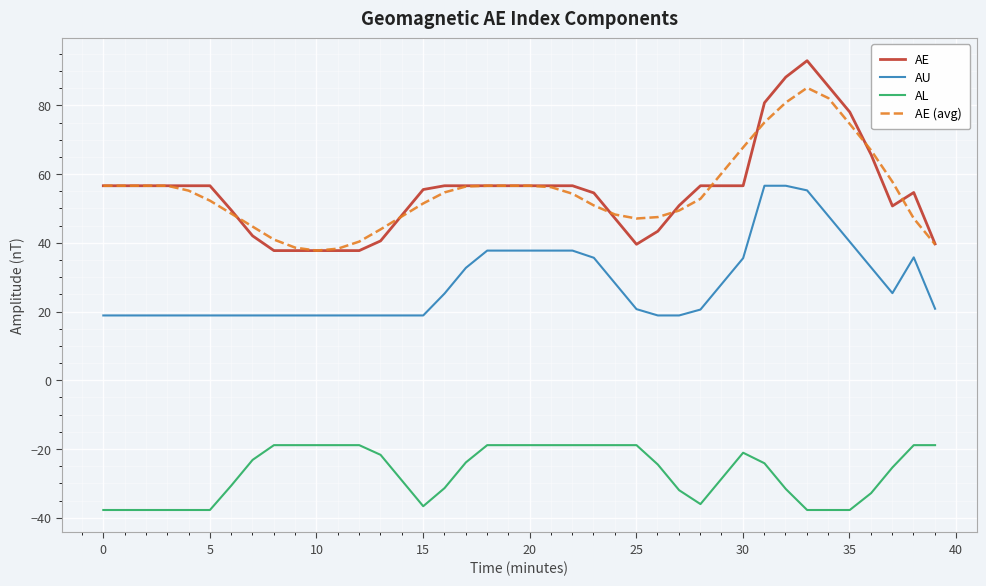

True or false: AE (avg) and AU intersect in this chart.

False